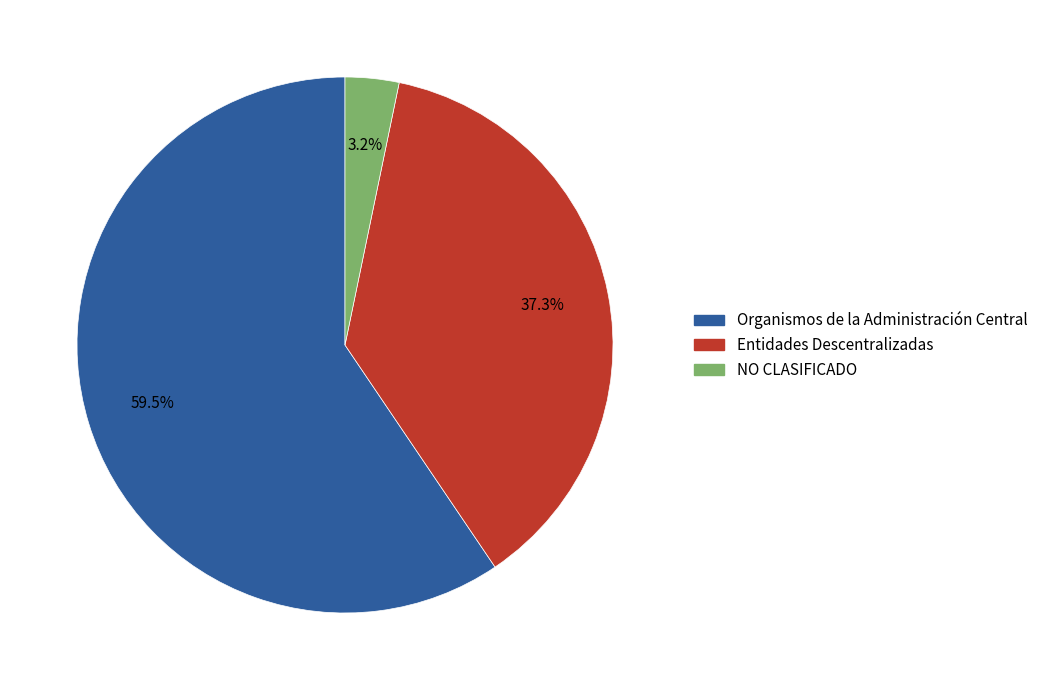

To the nearest percent, what portion does NO CLASIFICADO represent?

3%